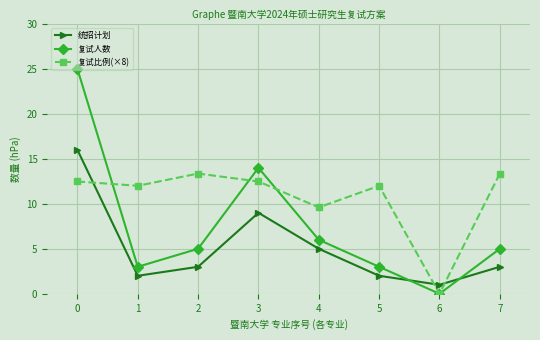

What is the value of the 统招计划 point at the 2nd from the left?

2.0